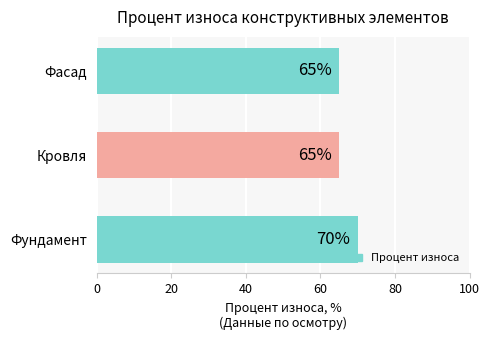

Is it true that the value at Кровля is 65?

True